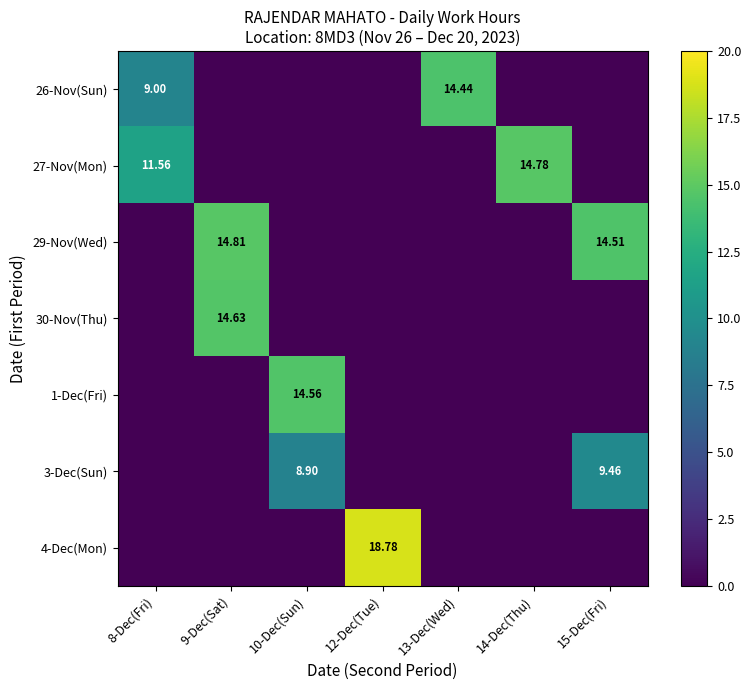

Which category has the highest value in the 27-Nov(Mon) series?

14-Dec(Thu)